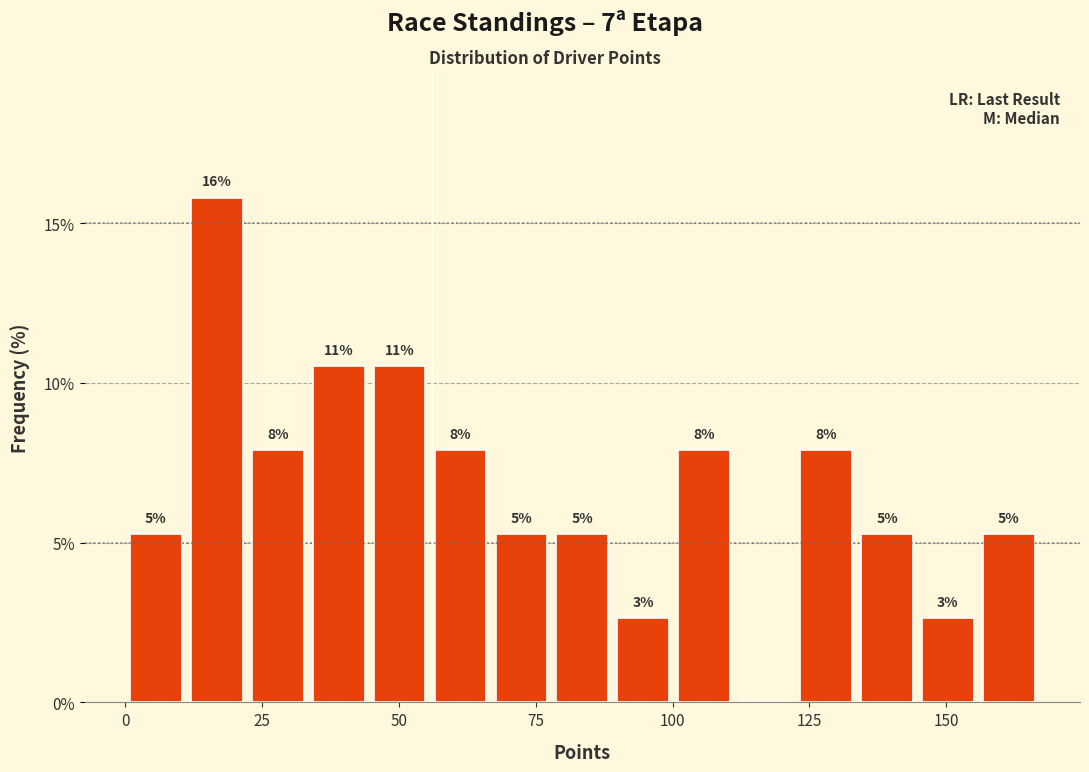

Read against the x-axis, roughly where is the centre of the tallest bar?

15